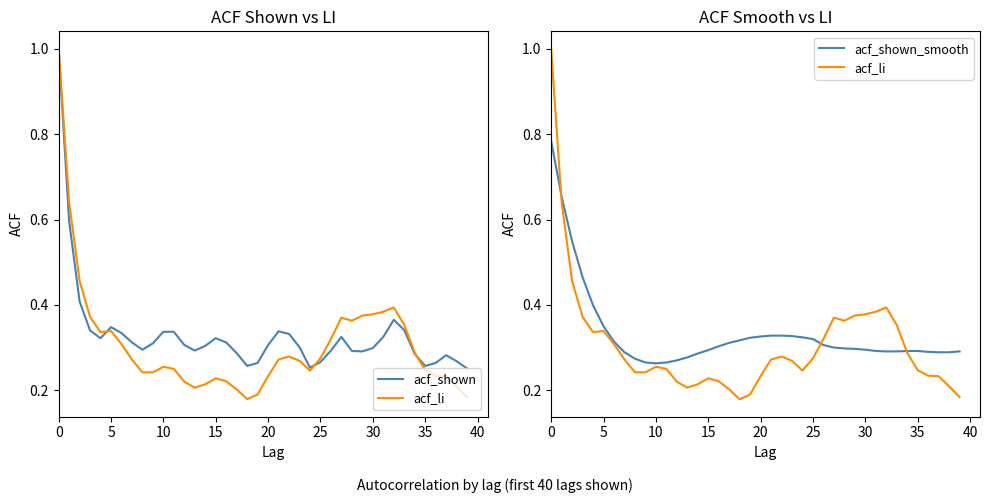

What is the sum of the acf_shown values at 29 and 12?

0.6